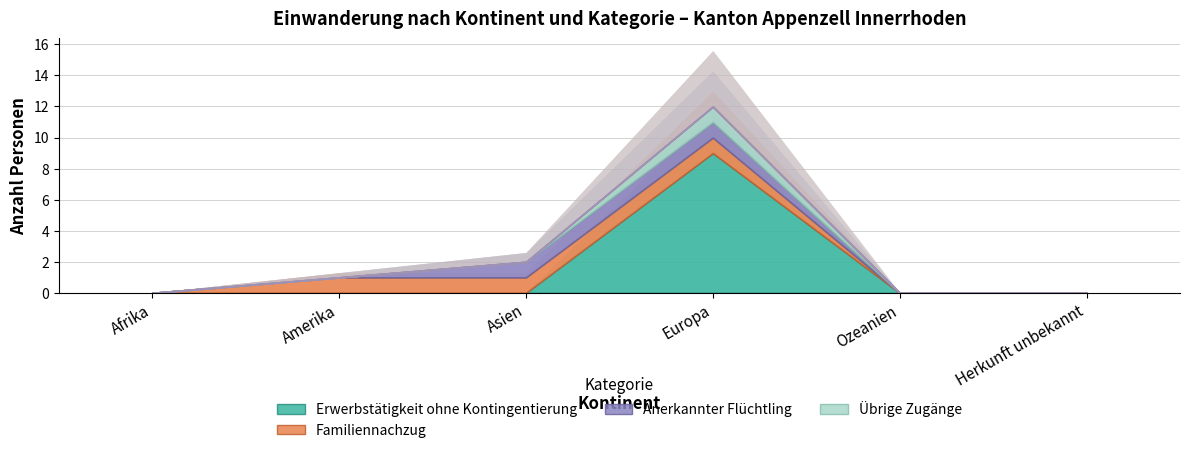

Is the value of Übrige Zugänge at Afrika greater than the value of Familiennachzug at Europa?

No